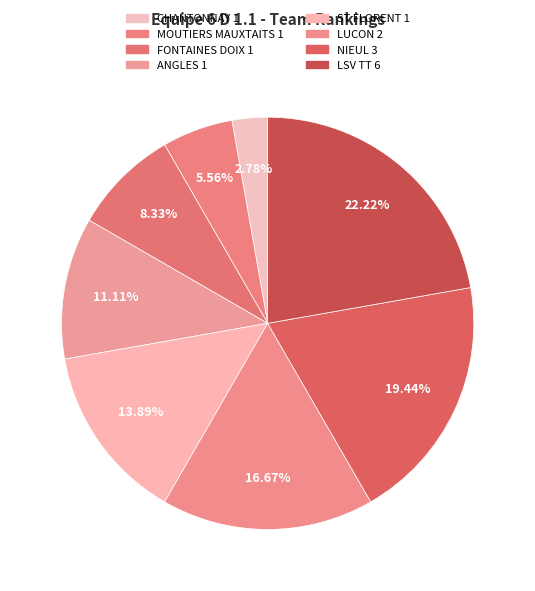

Do NIEUL 3 and FONTAINES DOIX 1 together represent more than half of the pie?

No